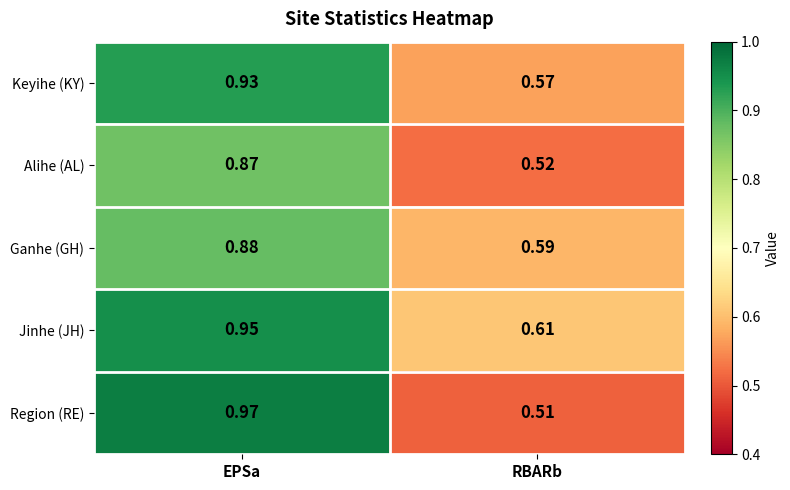

At which label is Alihe (AL) closest to 0?

RBARb